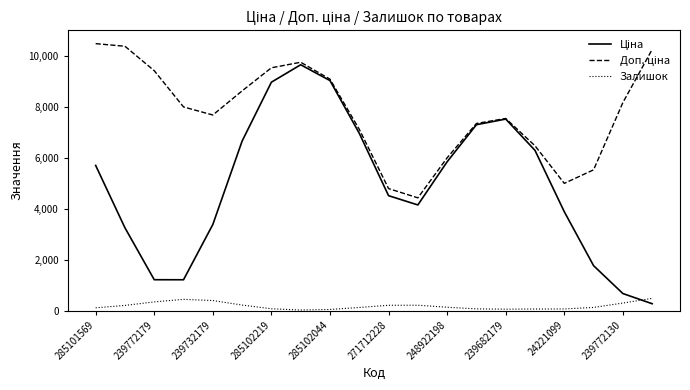

What is the greatest value displayed?

10497.4